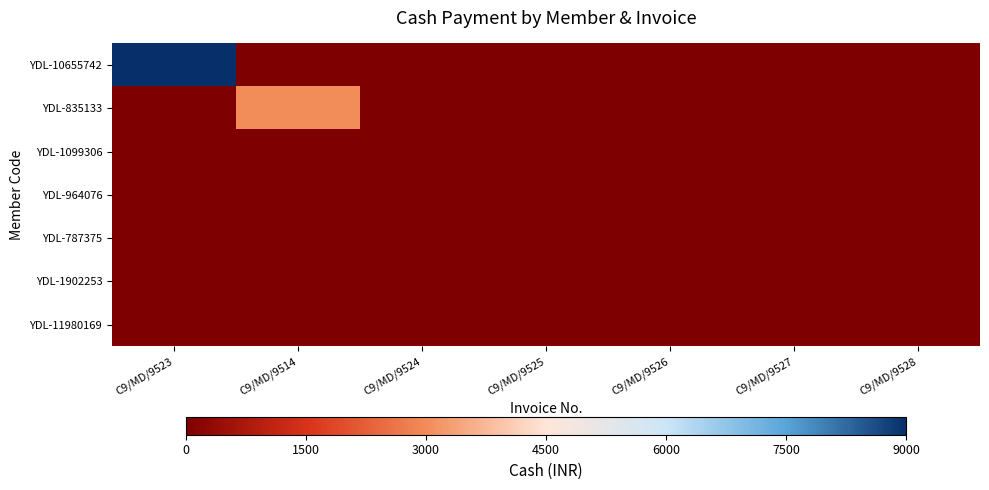

Reading left to right, transcribe all the data shown in this chart.

YDL-10655742: C9/MD/9523=9000	C9/MD/9514=0	C9/MD/9524=0	C9/MD/9525=0	C9/MD/9526=0	C9/MD/9527=0	C9/MD/9528=0
YDL-835133: C9/MD/9523=0	C9/MD/9514=3000	C9/MD/9524=0	C9/MD/9525=0	C9/MD/9526=0	C9/MD/9527=0	C9/MD/9528=0
YDL-1099306: C9/MD/9523=0	C9/MD/9514=0	C9/MD/9524=0	C9/MD/9525=0	C9/MD/9526=0	C9/MD/9527=0	C9/MD/9528=0
YDL-964076: C9/MD/9523=0	C9/MD/9514=0	C9/MD/9524=0	C9/MD/9525=0	C9/MD/9526=0	C9/MD/9527=0	C9/MD/9528=0
YDL-787375: C9/MD/9523=0	C9/MD/9514=0	C9/MD/9524=0	C9/MD/9525=0	C9/MD/9526=0	C9/MD/9527=0	C9/MD/9528=0
YDL-1902253: C9/MD/9523=0	C9/MD/9514=0	C9/MD/9524=0	C9/MD/9525=0	C9/MD/9526=0	C9/MD/9527=0	C9/MD/9528=0
YDL-11980169: C9/MD/9523=0	C9/MD/9514=0	C9/MD/9524=0	C9/MD/9525=0	C9/MD/9526=0	C9/MD/9527=0	C9/MD/9528=0